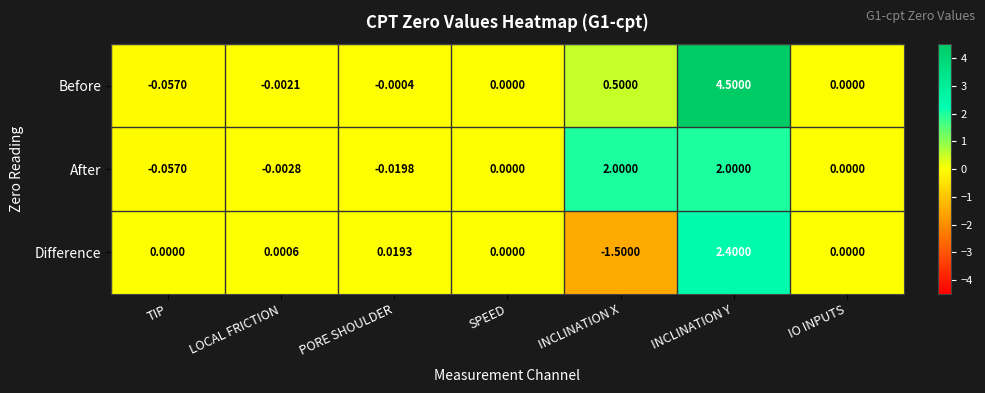

Rank the series by their maximum value, from lowest to highest.

After, Difference, Before